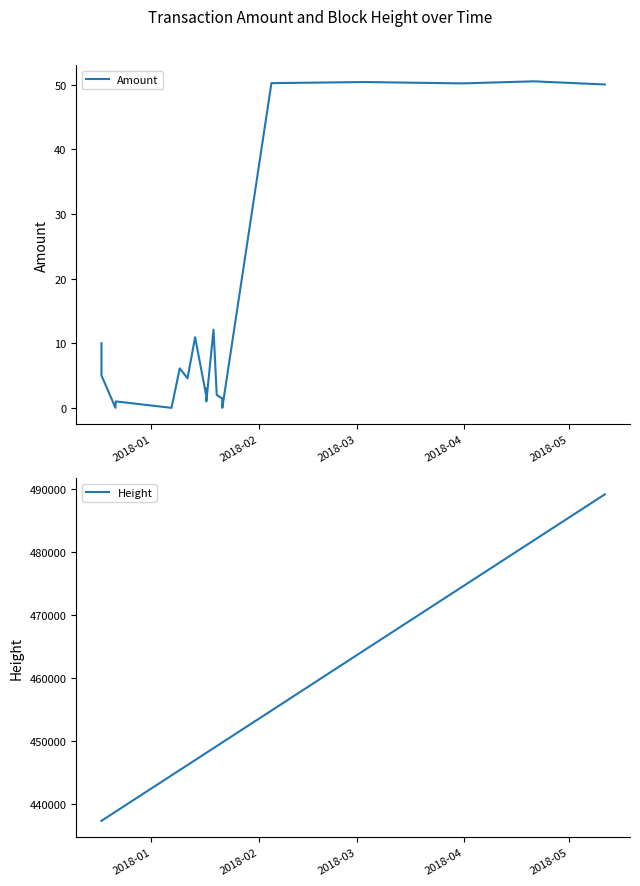

What is the difference between the maximum and minimum values in the Height series?

51766